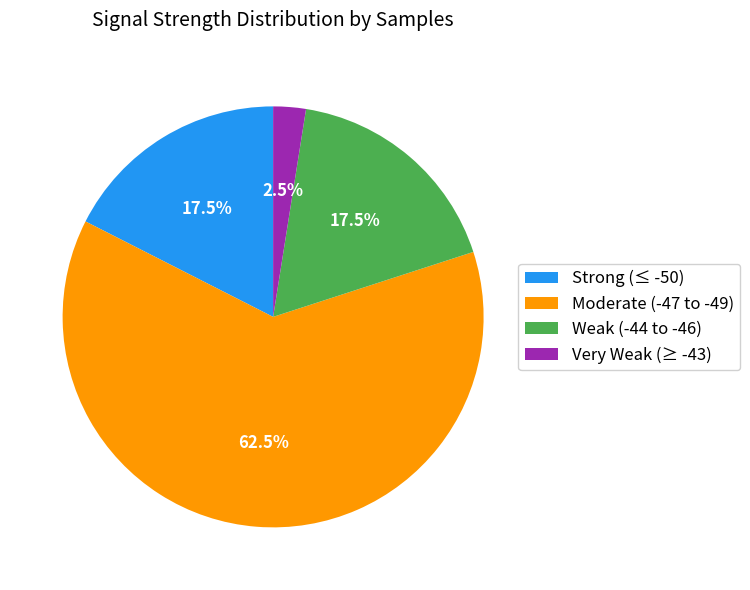

How much of the chart is everything except Very Weak (≥ -43)?

97.5%